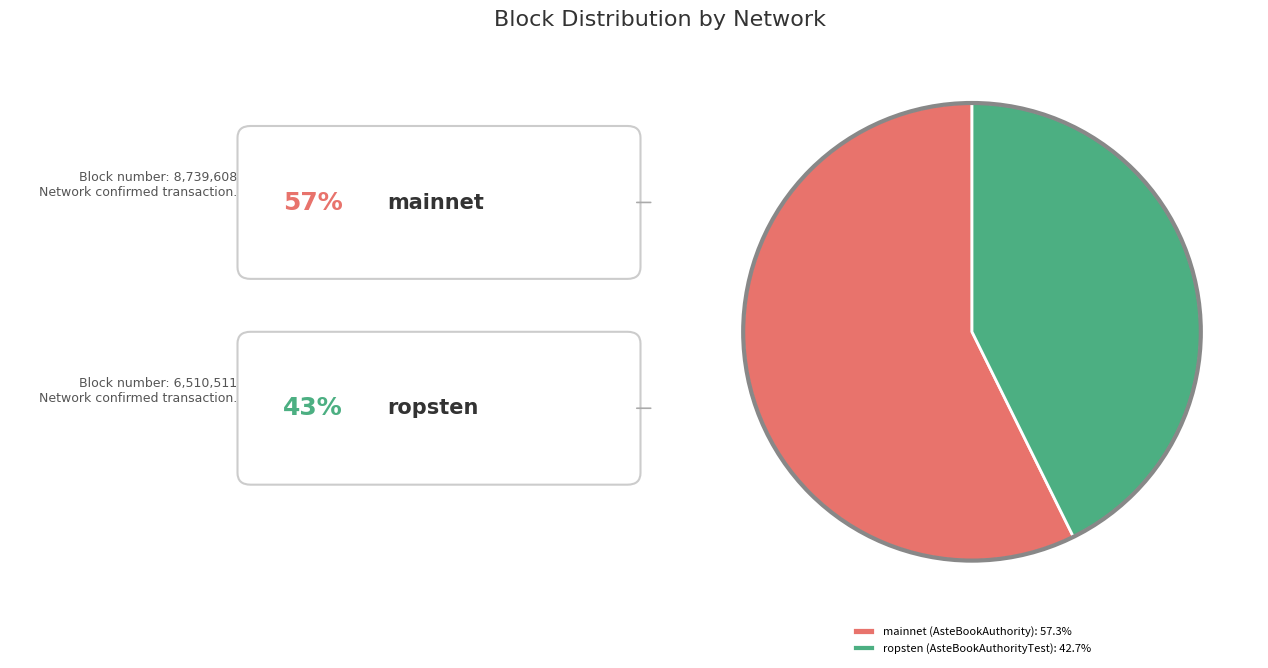

True or false: ropsten (AsteBookAuthorityTest) accounts for 50% of the total.

False